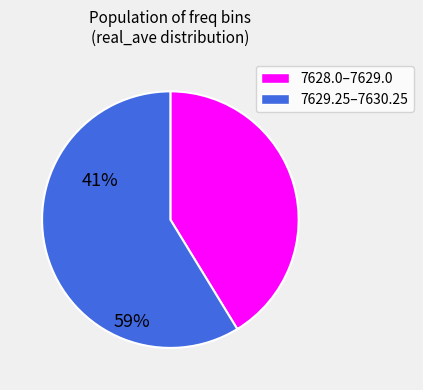

Is there a majority slice in this chart?

Yes